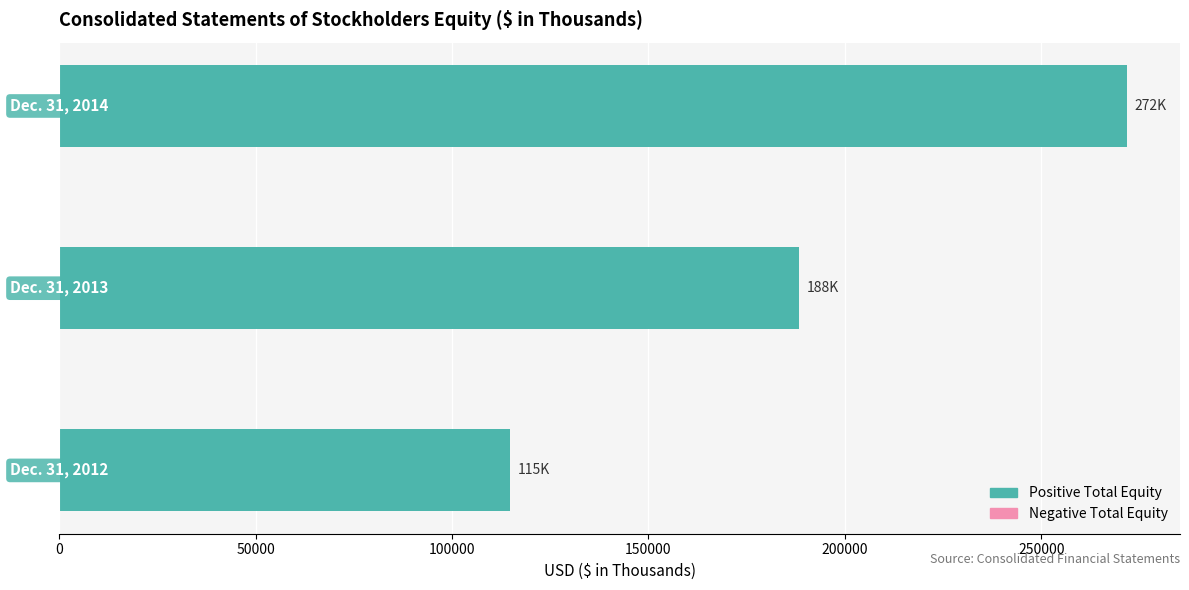

What is the smallest value displayed?

114670